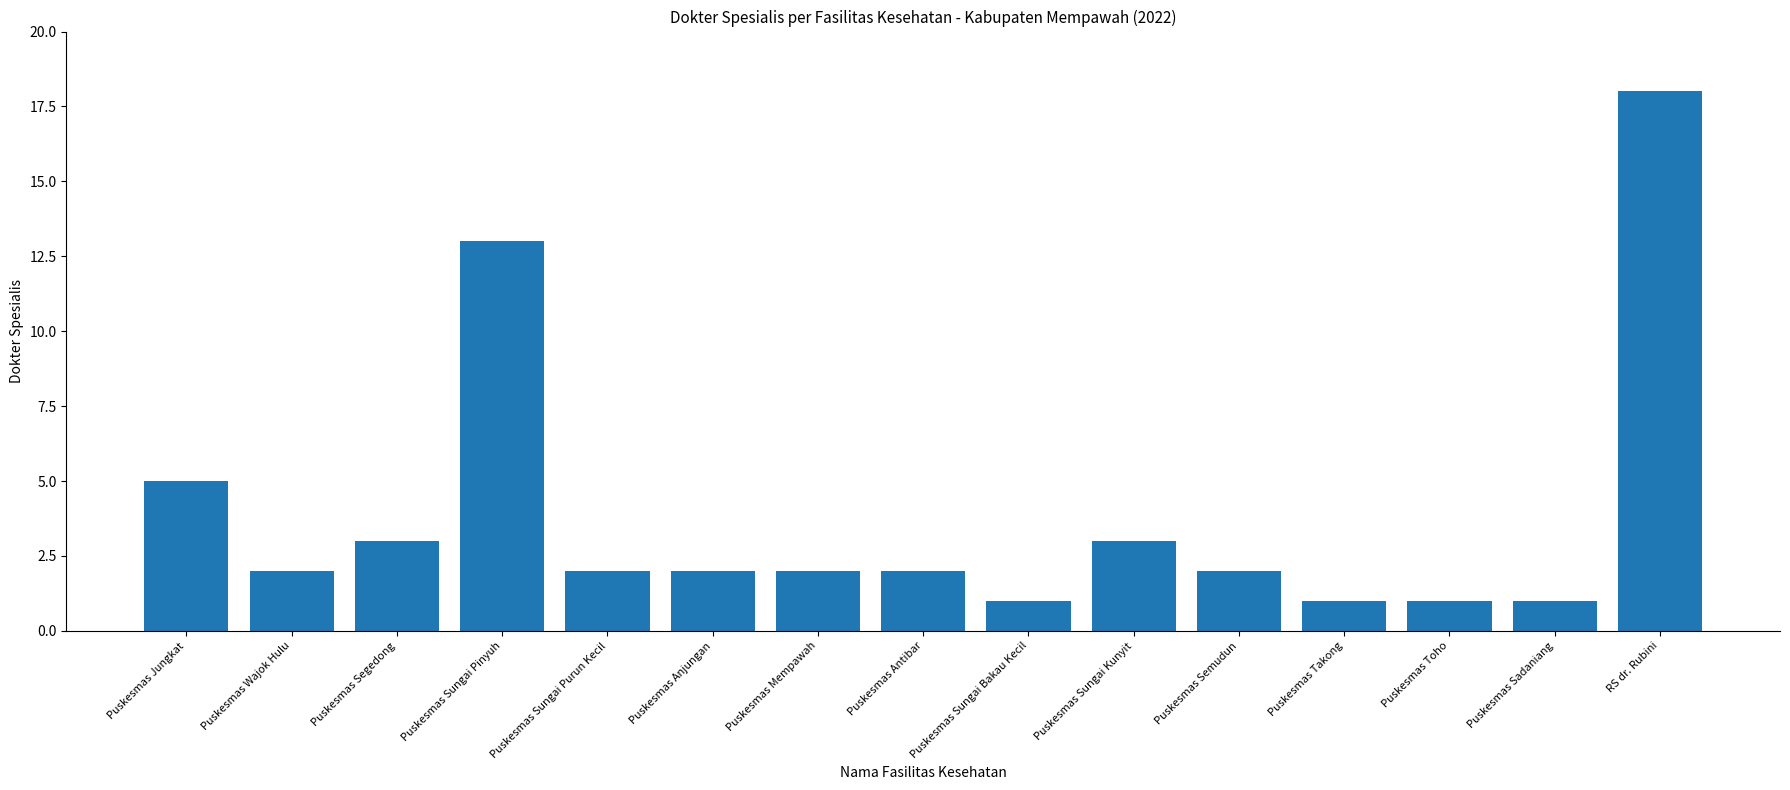

Which category has the highest value across all series?

RS dr. Rubini